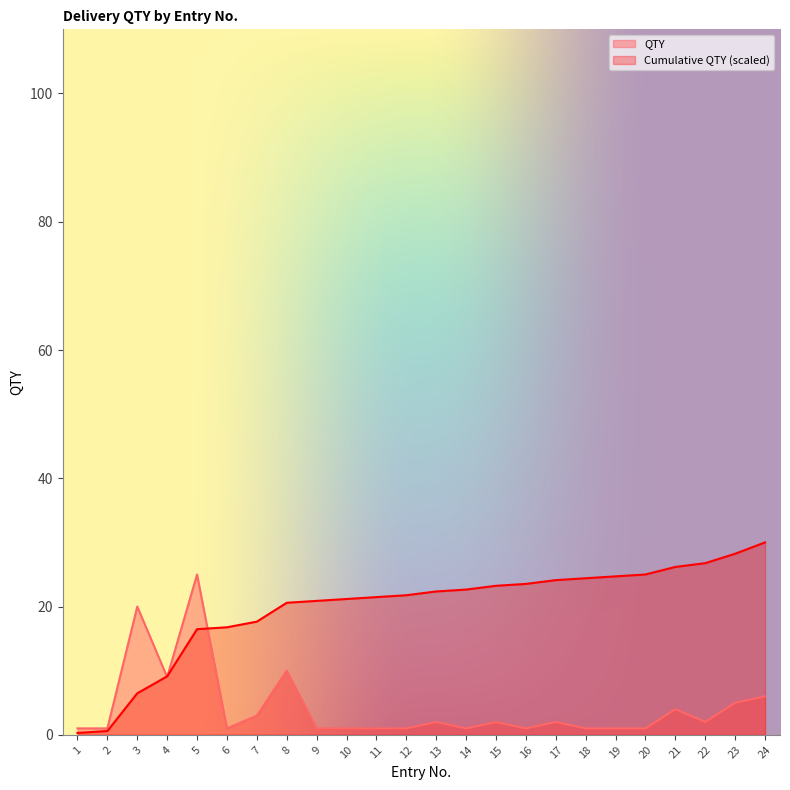

Rank the series by their maximum value, from lowest to highest.

QTY, Cumulative QTY (scaled)